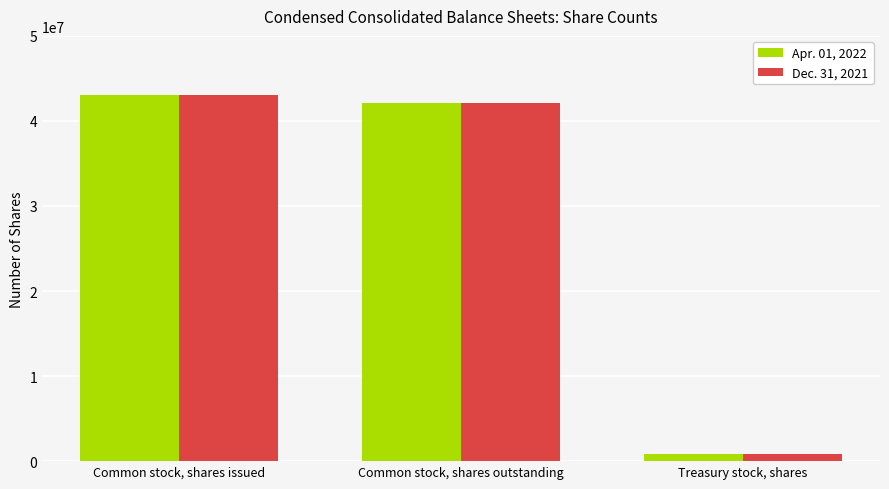

At how many categories does at least one series exceed 7346622?

2